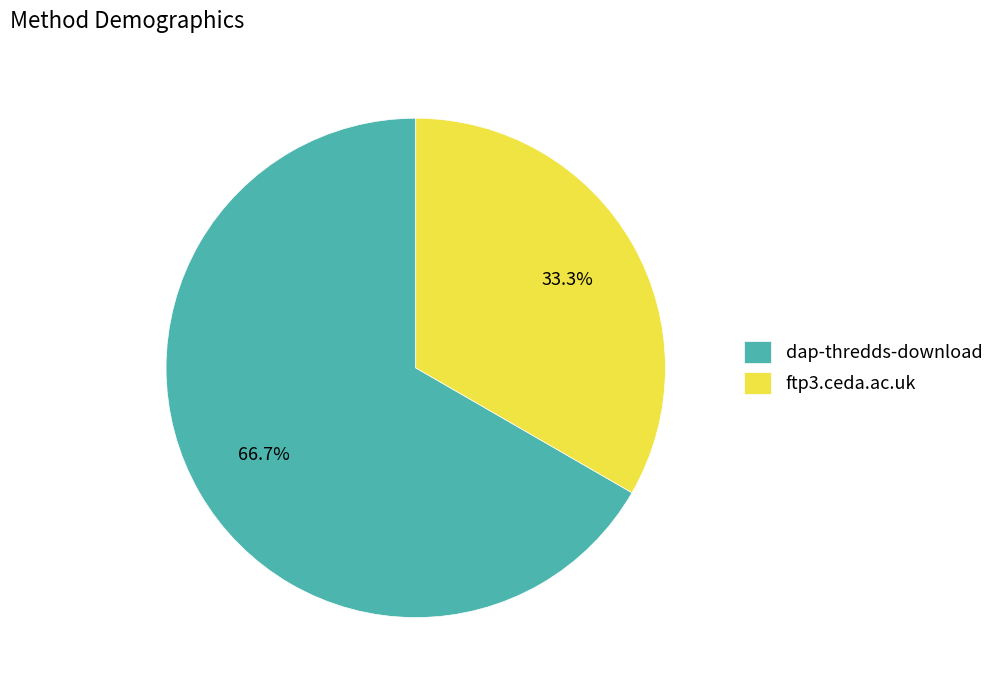

What percentage do dap-thredds-download and ftp3.ceda.ac.uk together represent?

100.0%